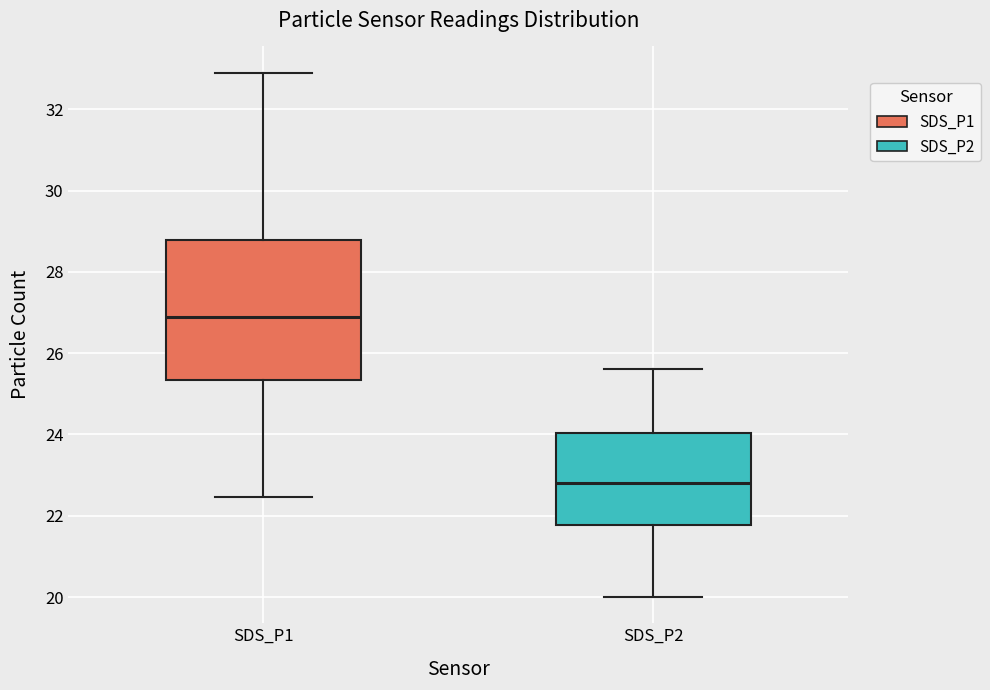

Where does the median line of the box for SDS_P2 sit on the y-axis? The values are not printed on the chart, so give them approximately, as read against the axis.

22.8